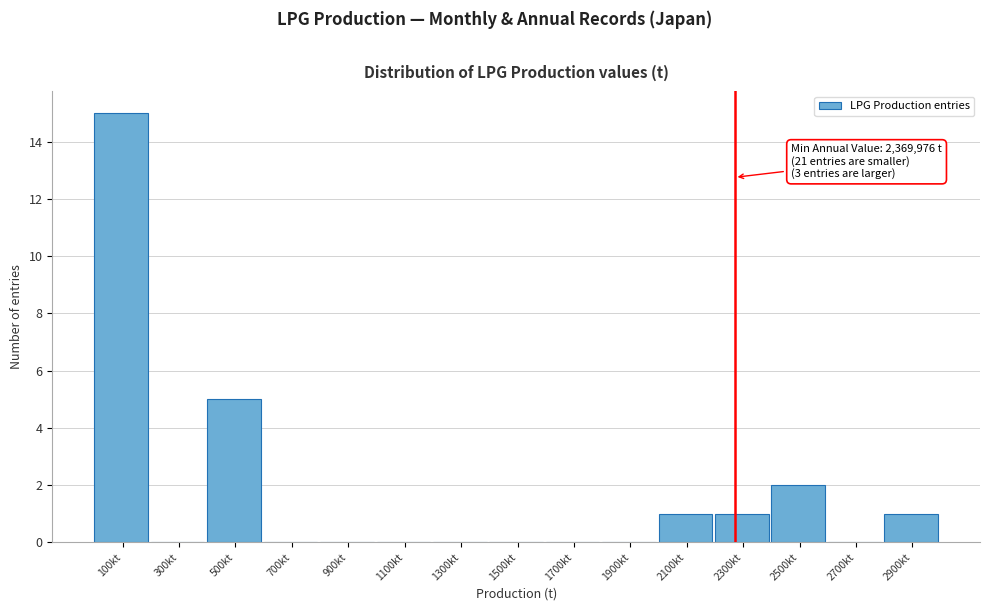

Reading left to right, transcribe all the data shown in this chart.

100kt=15	300kt=0	500kt=5	700kt=0	900kt=0	1100kt=0	1300kt=0	1500kt=0	1700kt=0	1900kt=0	2100kt=1	2300kt=1	2500kt=2	2700kt=0	2900kt=1